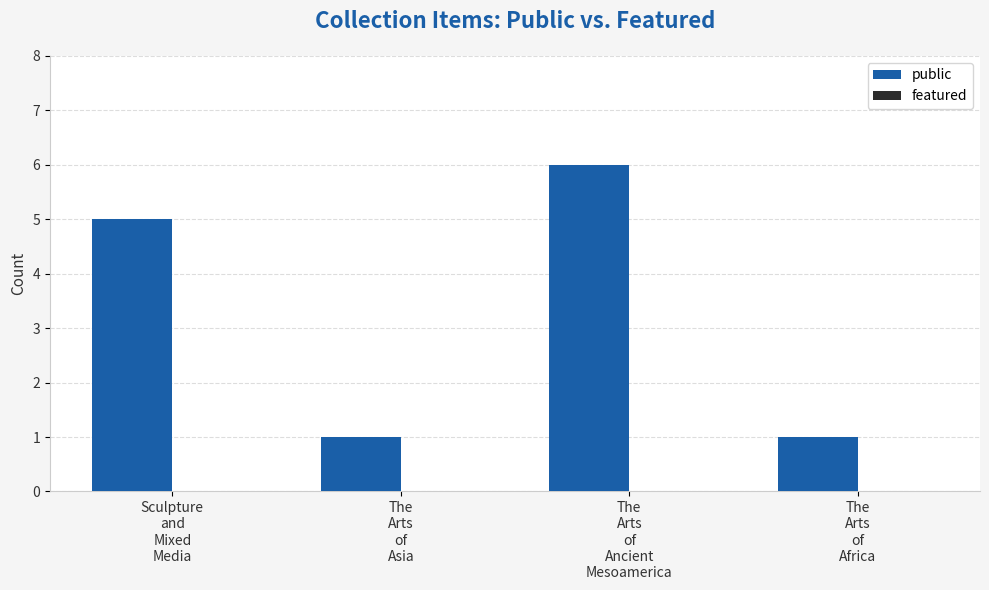

What is the value of the 2nd bar from the left?

1